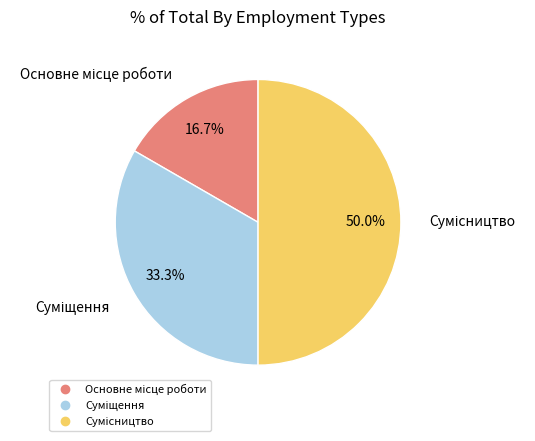

The Основне місце роботи slice represents 17% of the pie. True or false?

True